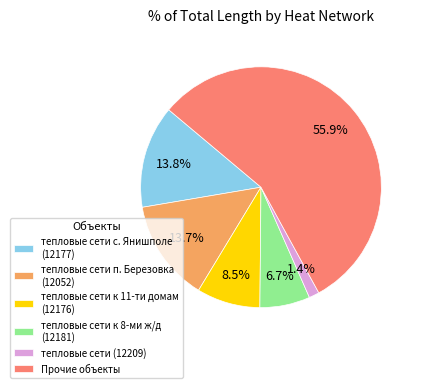

Combined, do тепловые сети к 11-ти домам (12176) and Прочие объекты account for over 50%?

Yes